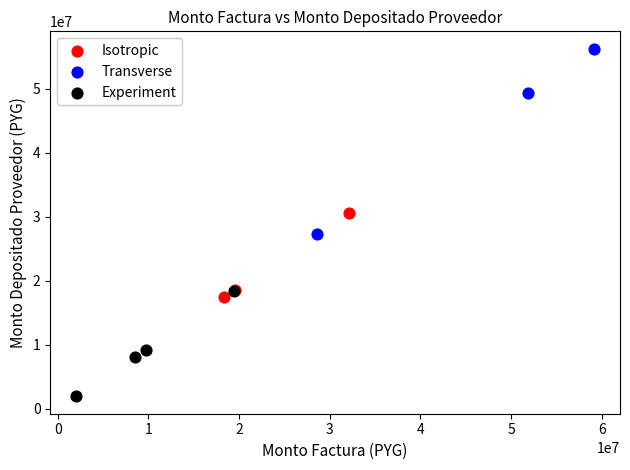

Which series reaches the minimum Y coordinate?

Experiment